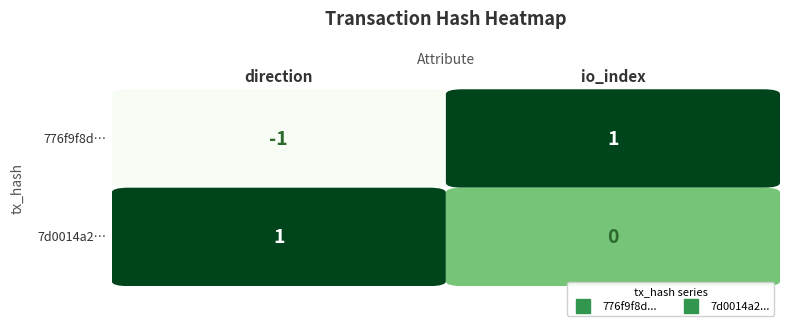

What is the sum of all 7d0014a2... values?

1